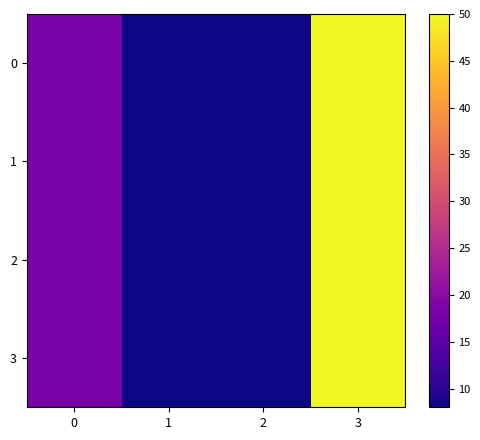

At which category is the sum across all series the highest?

3